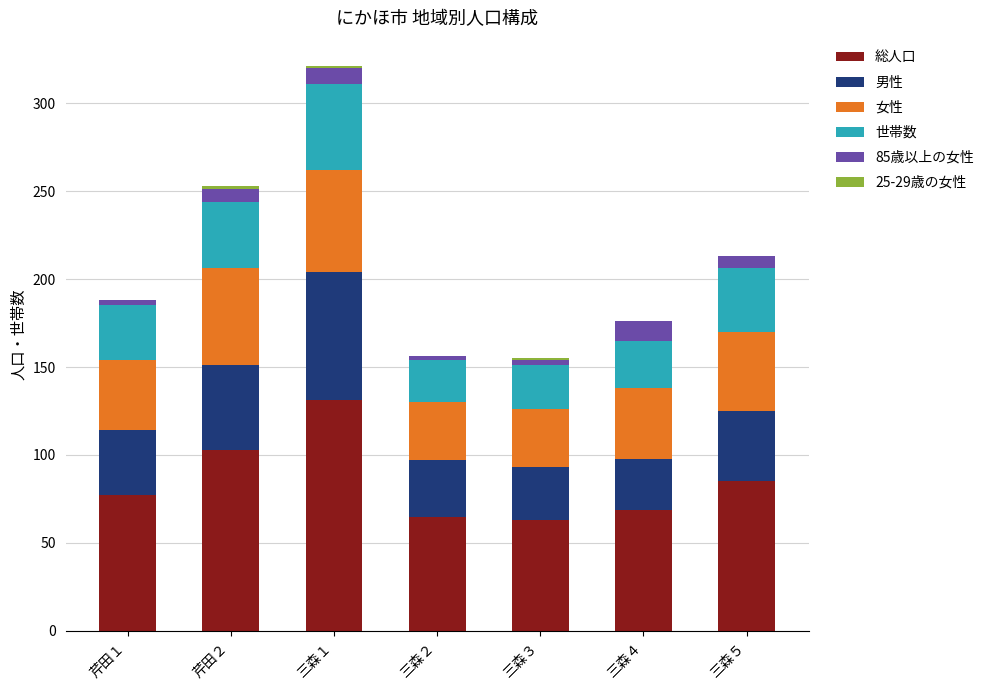

What is the highest value of the 総人口 series?

131